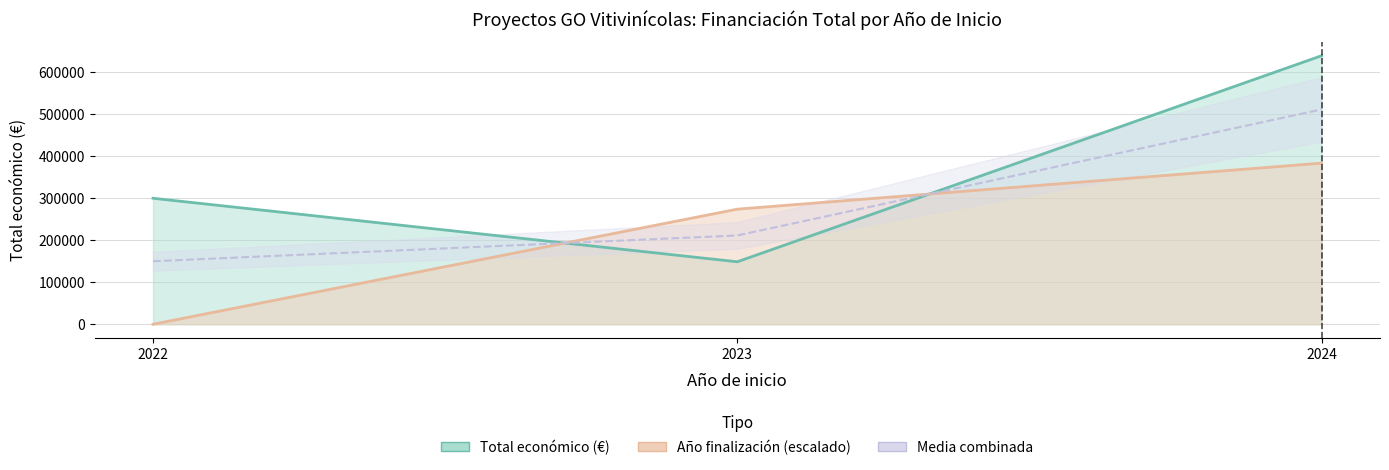

How many data points does each series have?

3